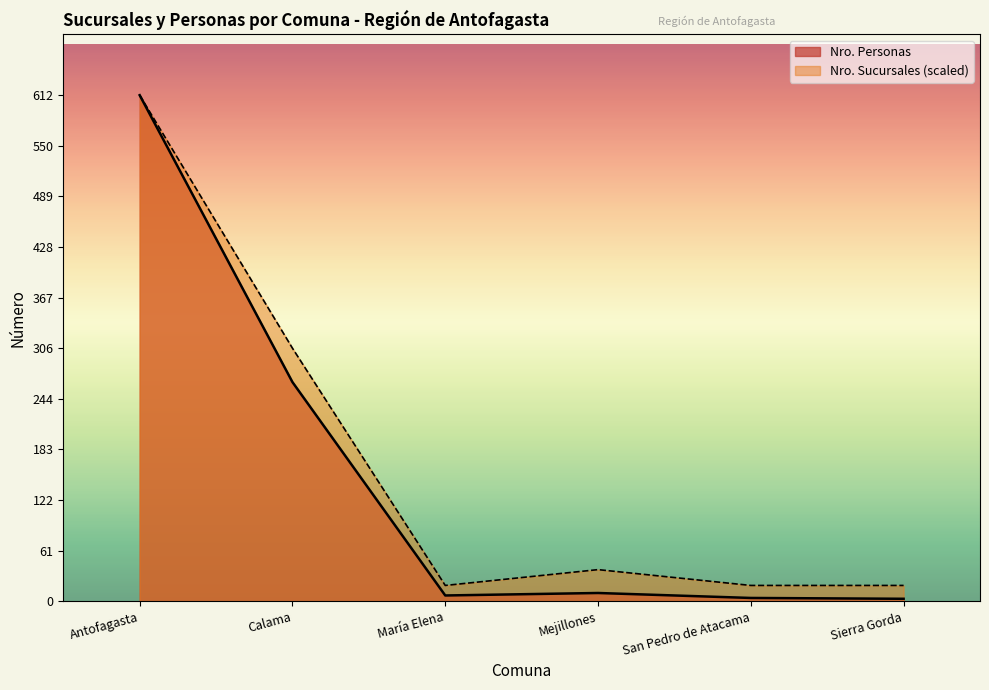

Reading left to right, list all the values displayed in this chart.

Nro. Sucursales: Antofagasta=612.0	Calama=306.0	María Elena=19.1	Mejillones=38.2	San Pedro de Atacama=19.1	Sierra Gorda=19.1
Nro. Personas: Antofagasta=612.0	Calama=265.0	María Elena=7.0	Mejillones=10.0	San Pedro de Atacama=4.0	Sierra Gorda=3.0